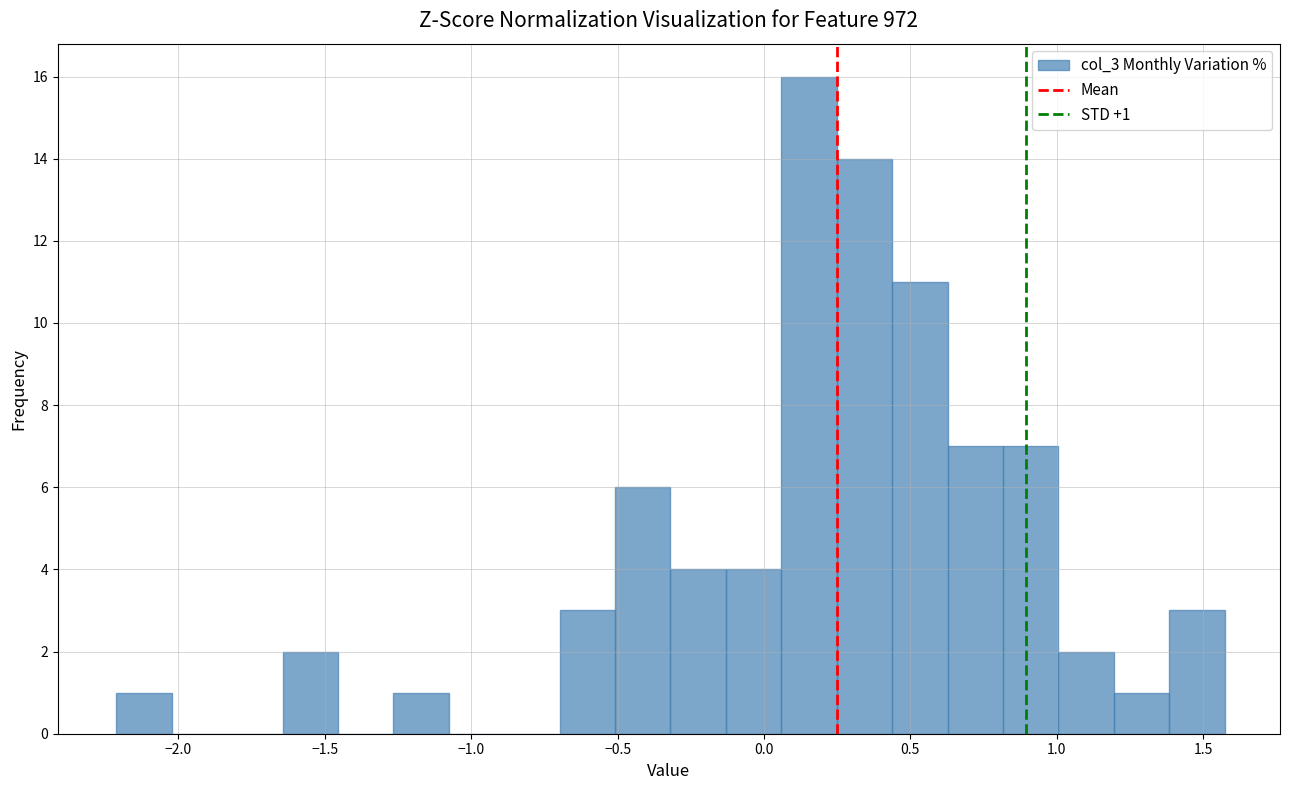

Read against the x-axis, roughly where is the centre of the tallest bar?

0.15